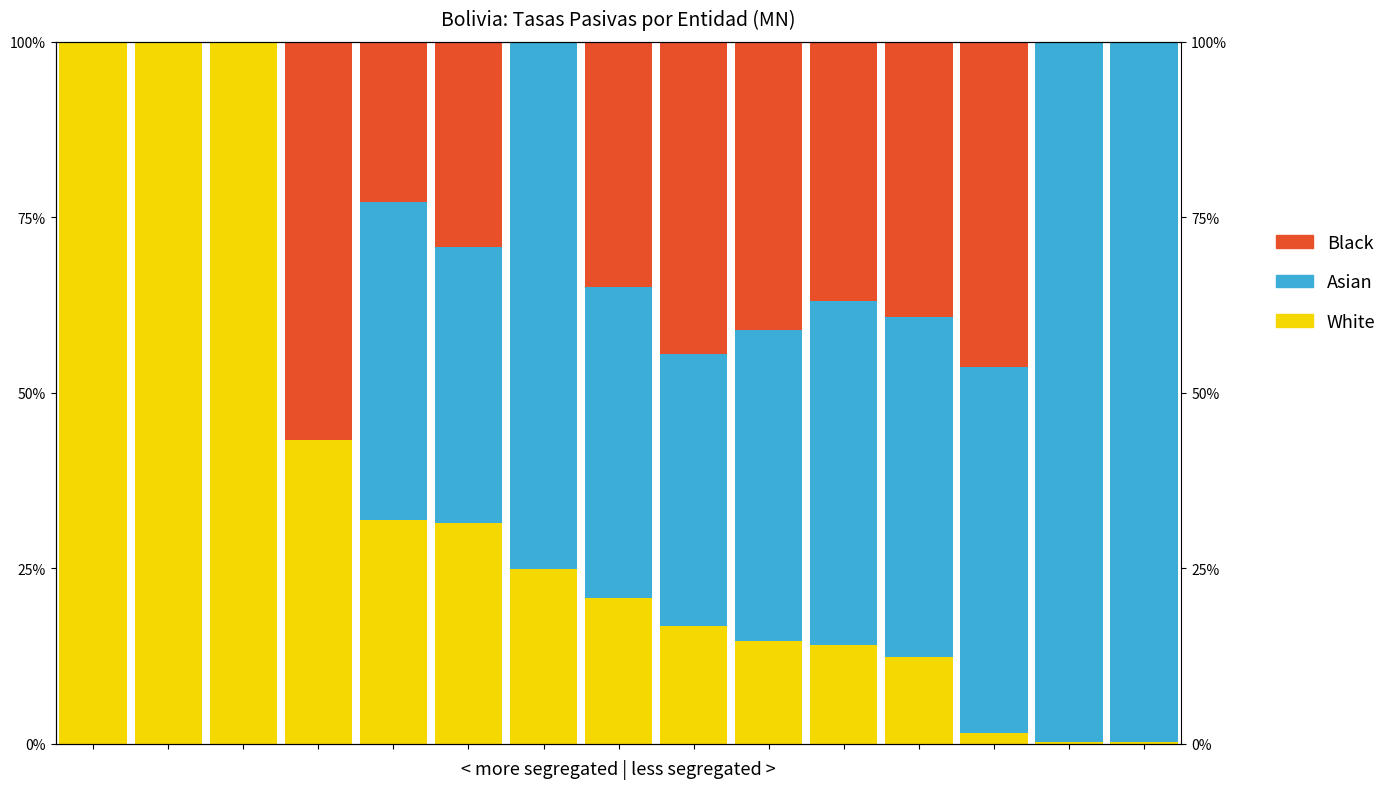

What is the highest value of the White series?

100.0